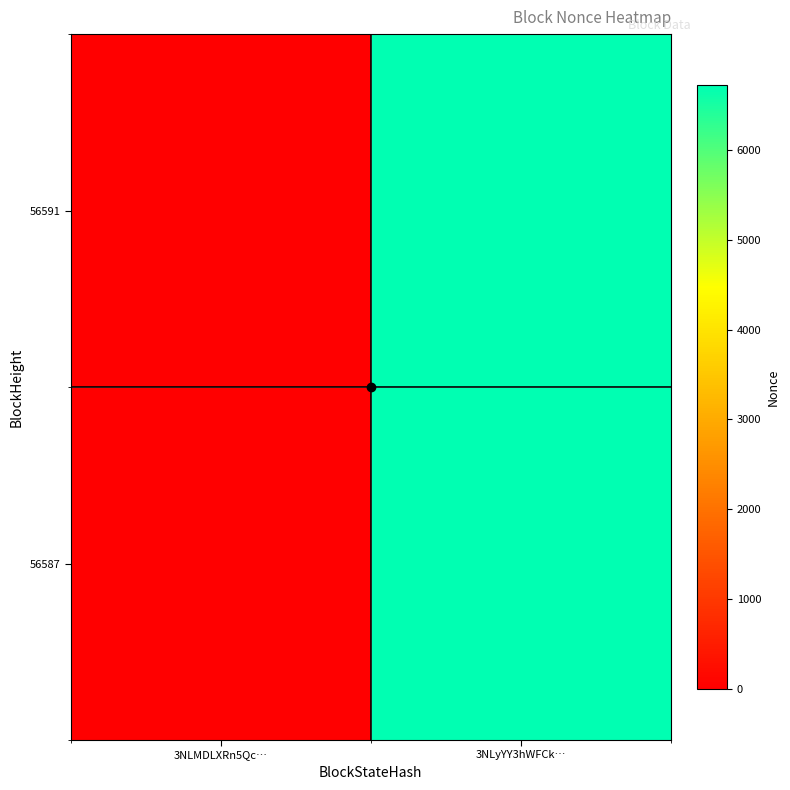

Which label corresponds to the smallest value in the chart?

3NLMDLXRn5Qc…